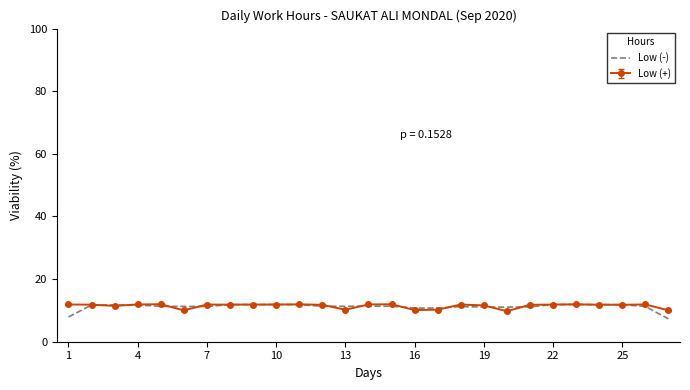

What is the maximum value shown in the chart?

12.0